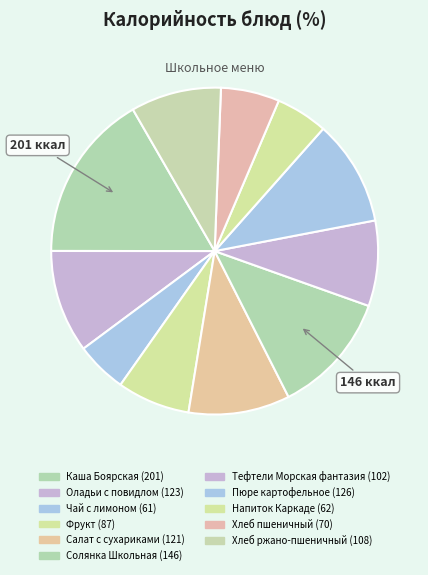

How many slices are in this pie chart?

11